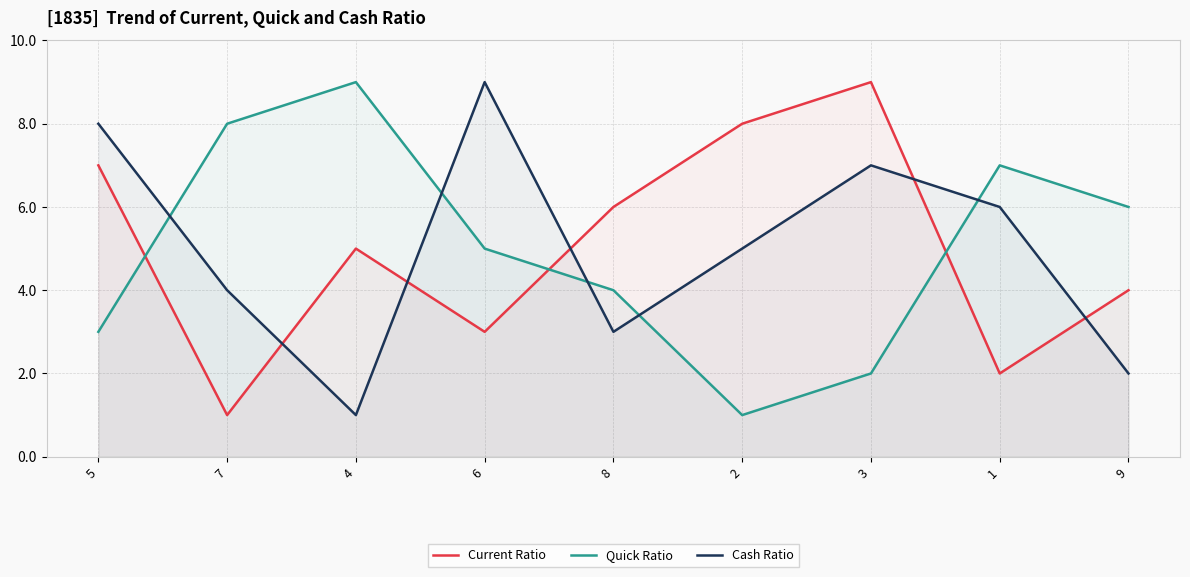

At which category does Cash Ratio reach its first local valley?

4